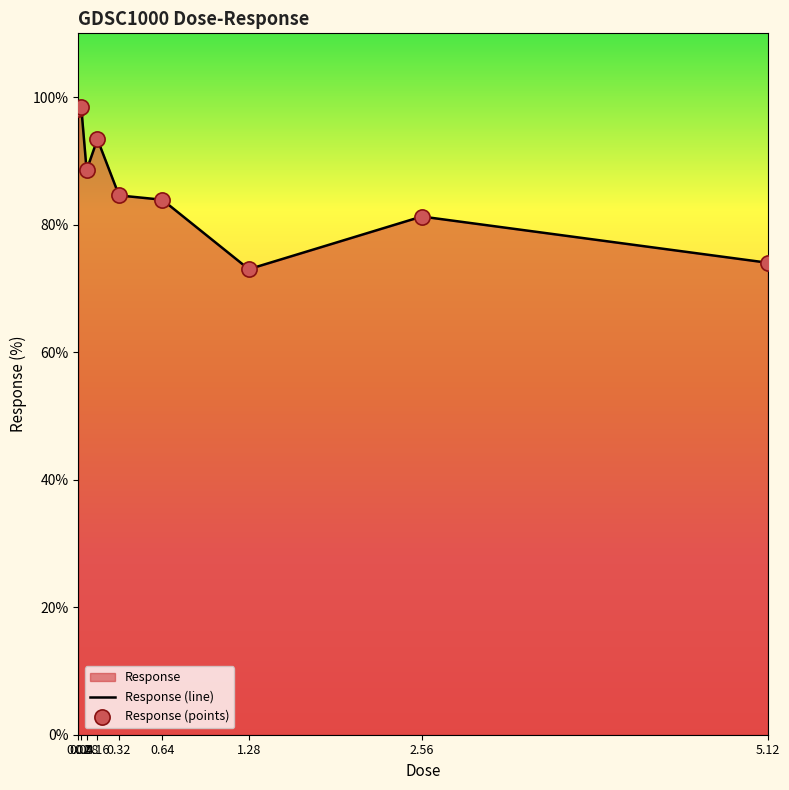

What is the total value across all series at 0.08?

177.1